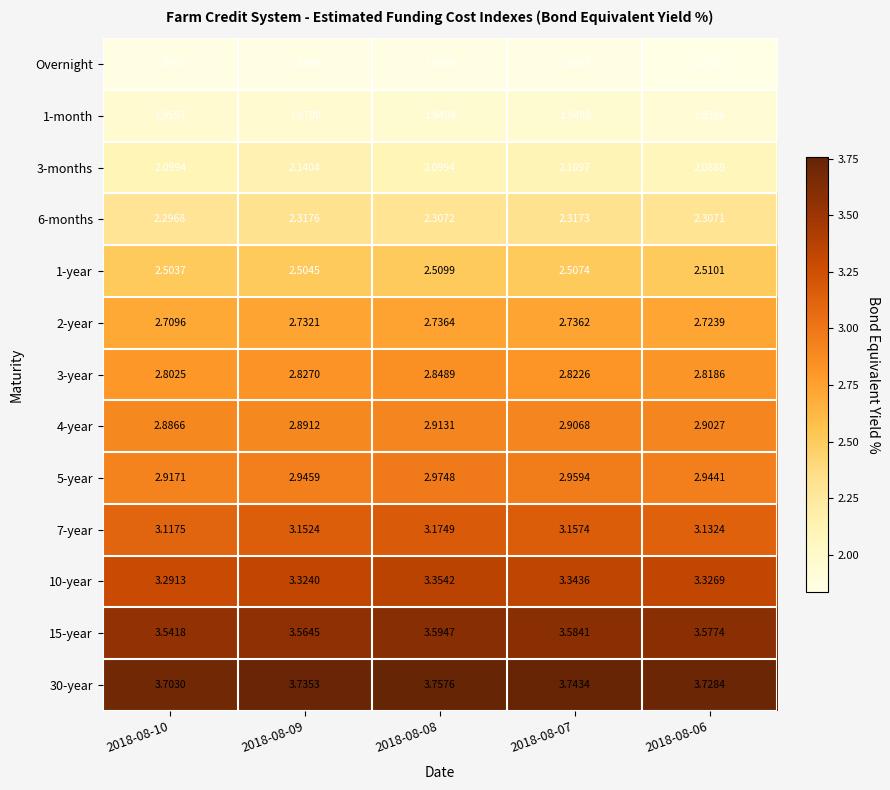

Is the value of 3-year at 2018-08-06 greater than the value of 10-year at 2018-08-10?

No